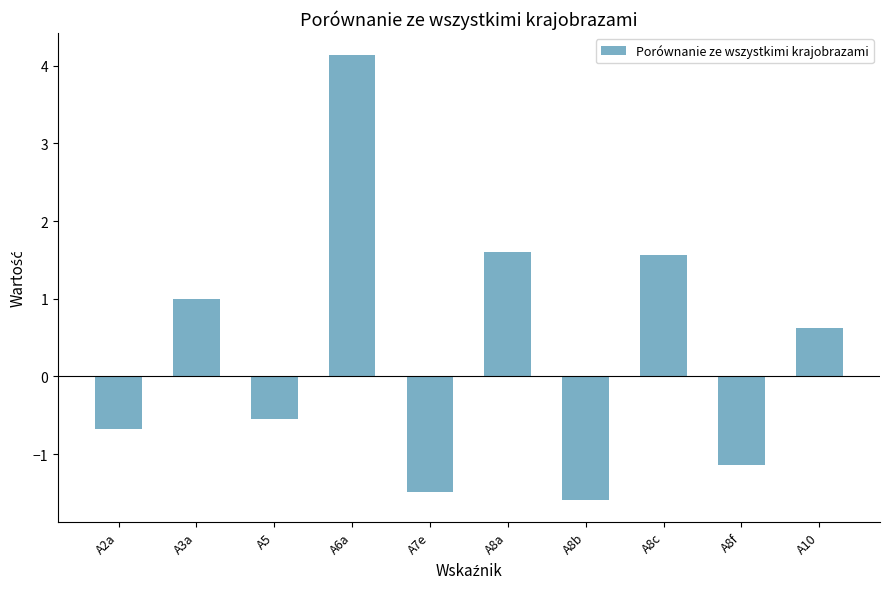

What is the difference between the second highest and minimum values?

3.2